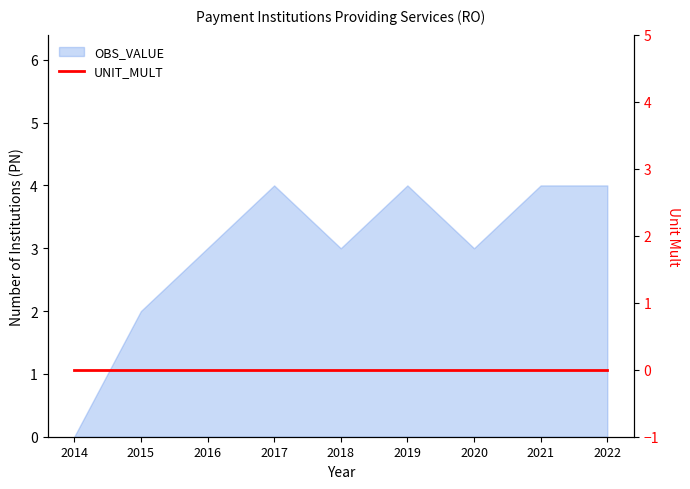

What is the difference between the second highest and minimum values?

4